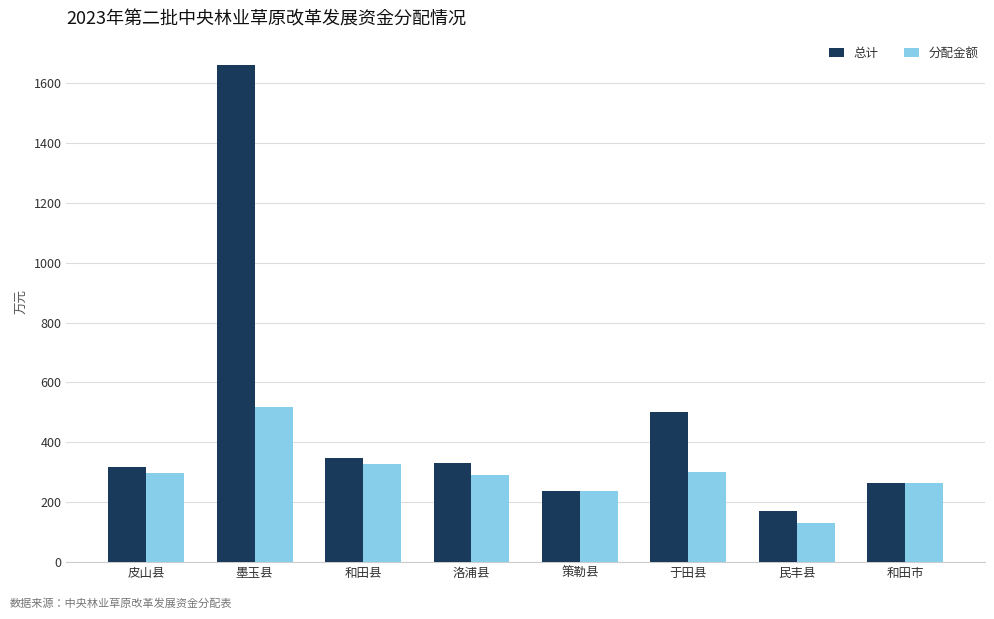

What is the difference between the maximum and minimum values in the 总计 series?

1487.2